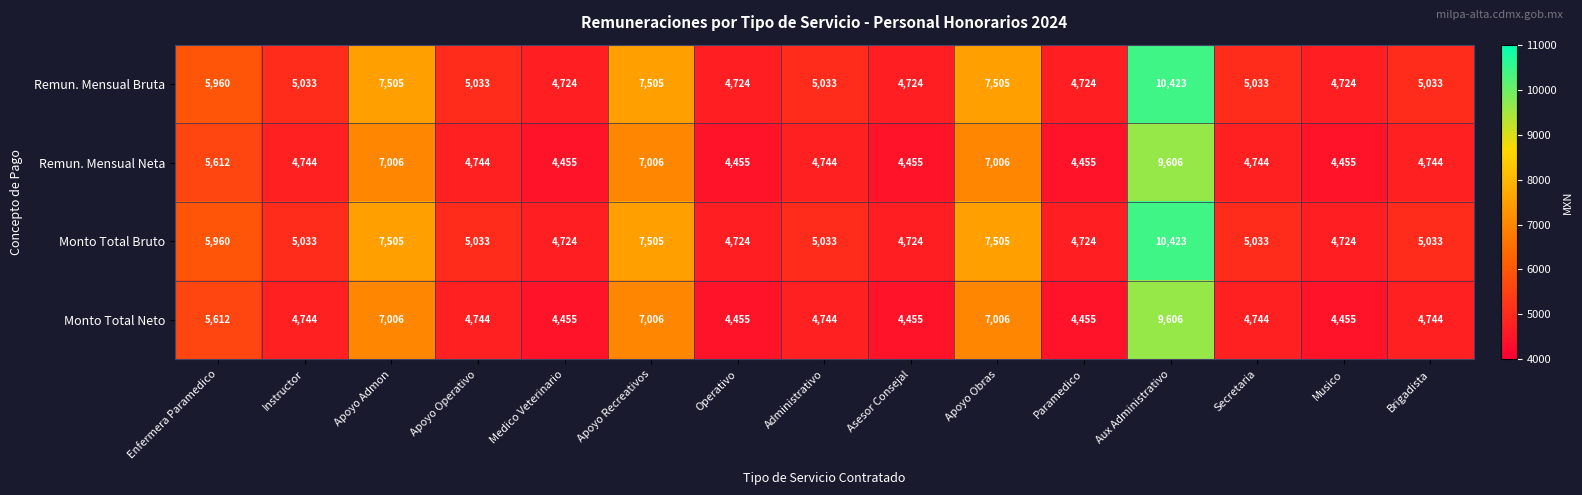

Where does the Monto Total Bruto series first go above 5033?

Enfermera Paramedico